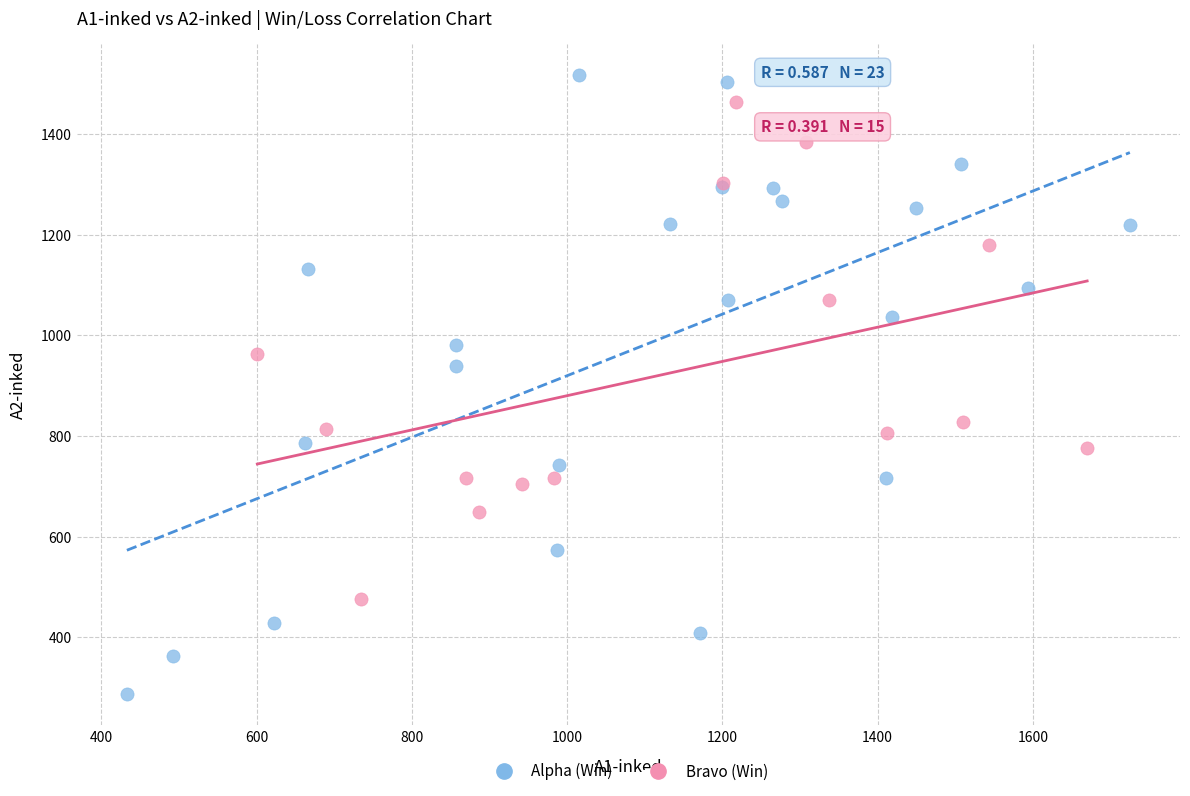

Which series reaches the minimum Y coordinate?

Alpha (Win)